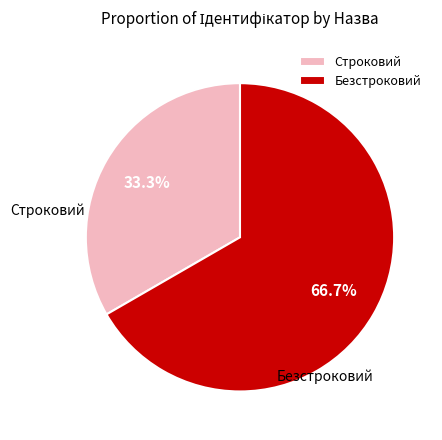

How many segments does this pie chart have?

2